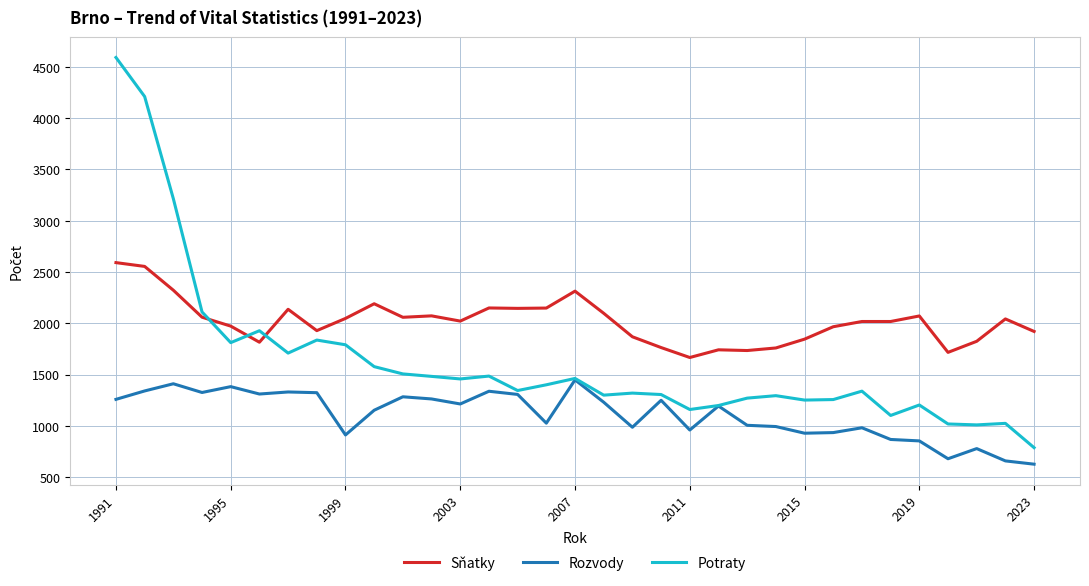

True or false: Sňatky and Rozvody intersect in this chart.

False